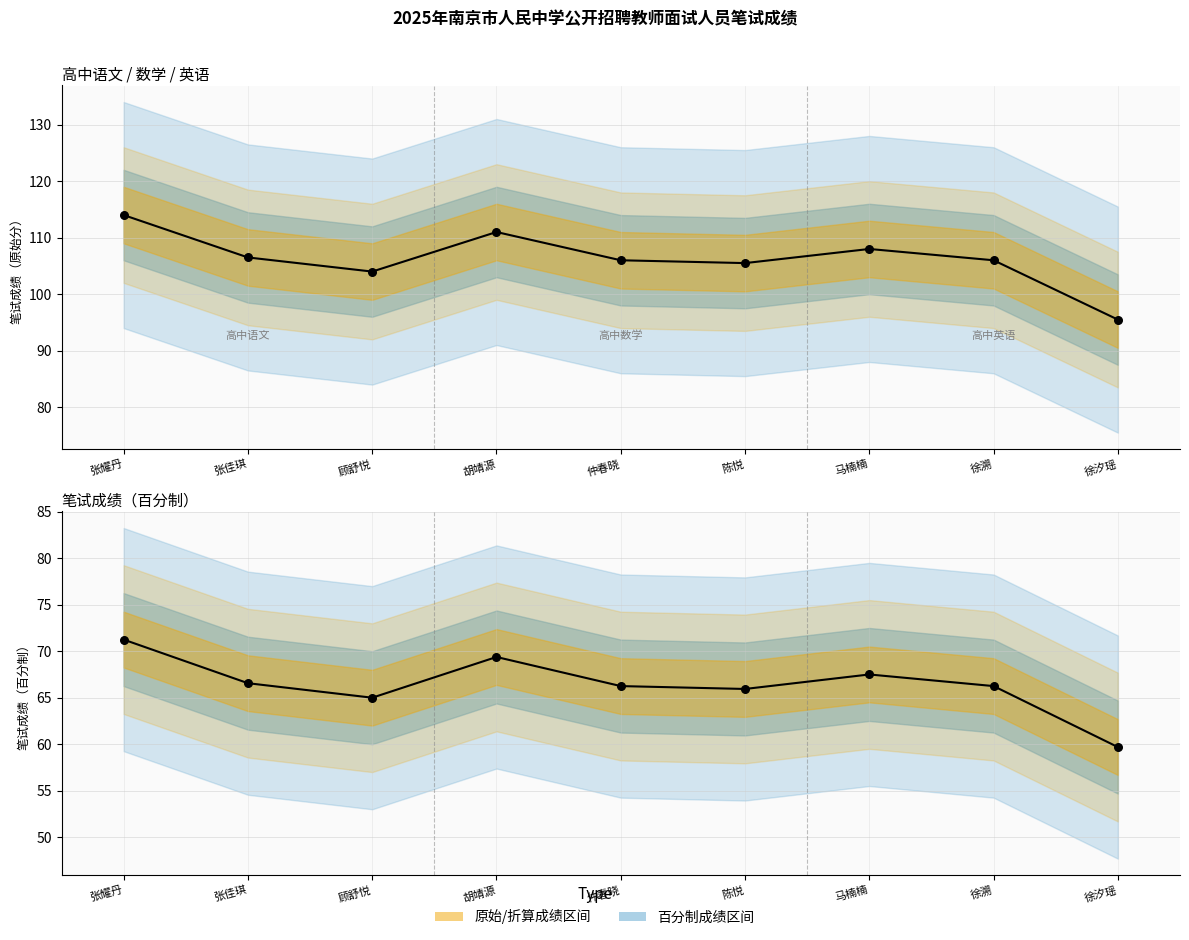

Which series reaches the minimum Y coordinate?

笔试成绩（百分制）